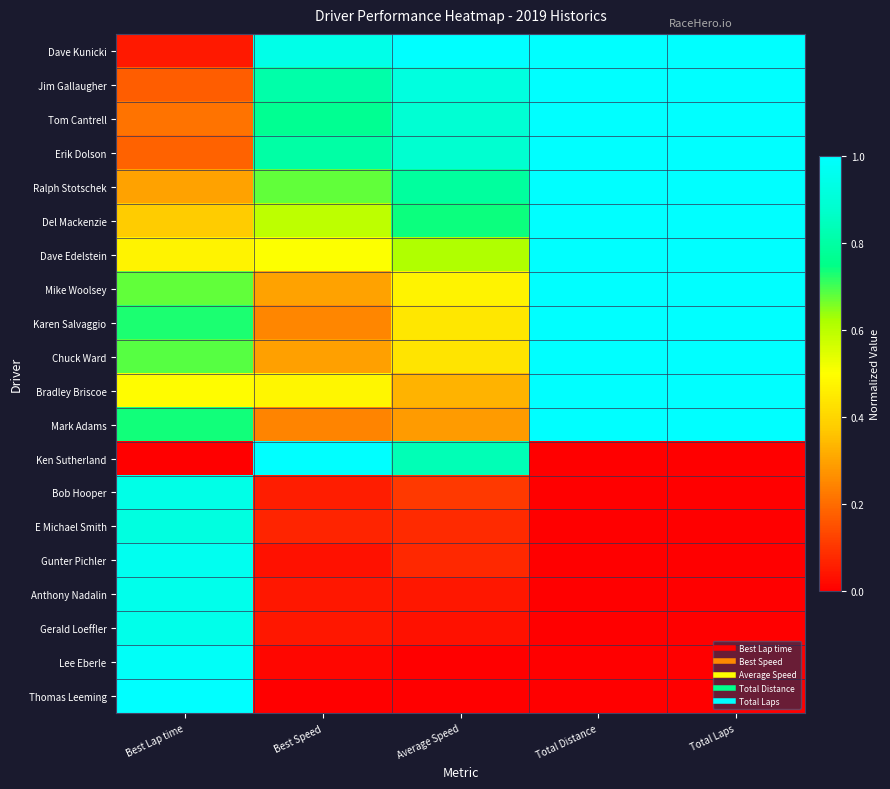

How many data points does each series have?

5